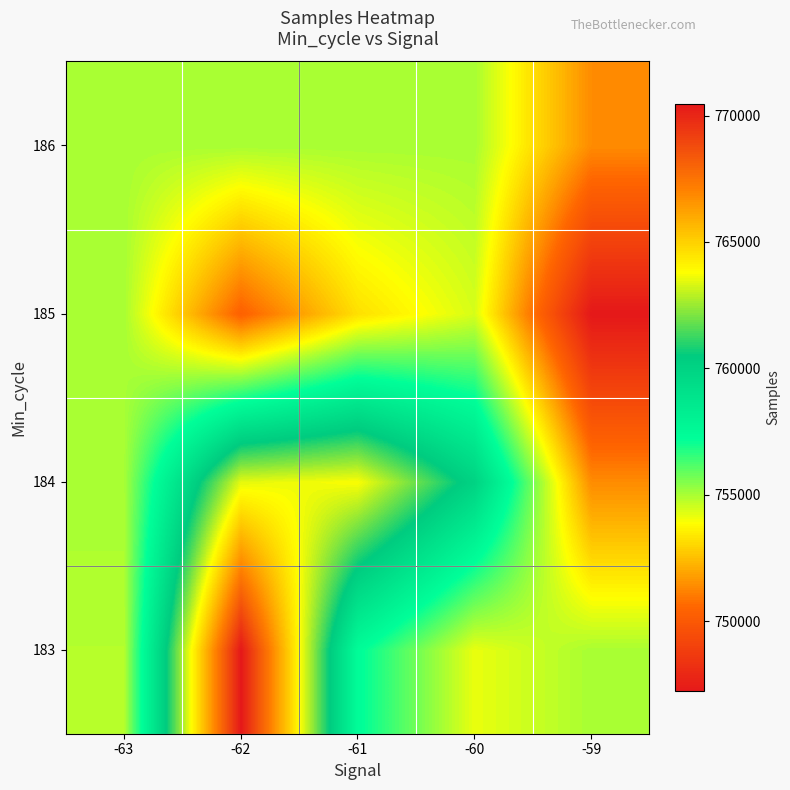

At -61, list the series in order from smallest to largest.

185, 186, 183, 184